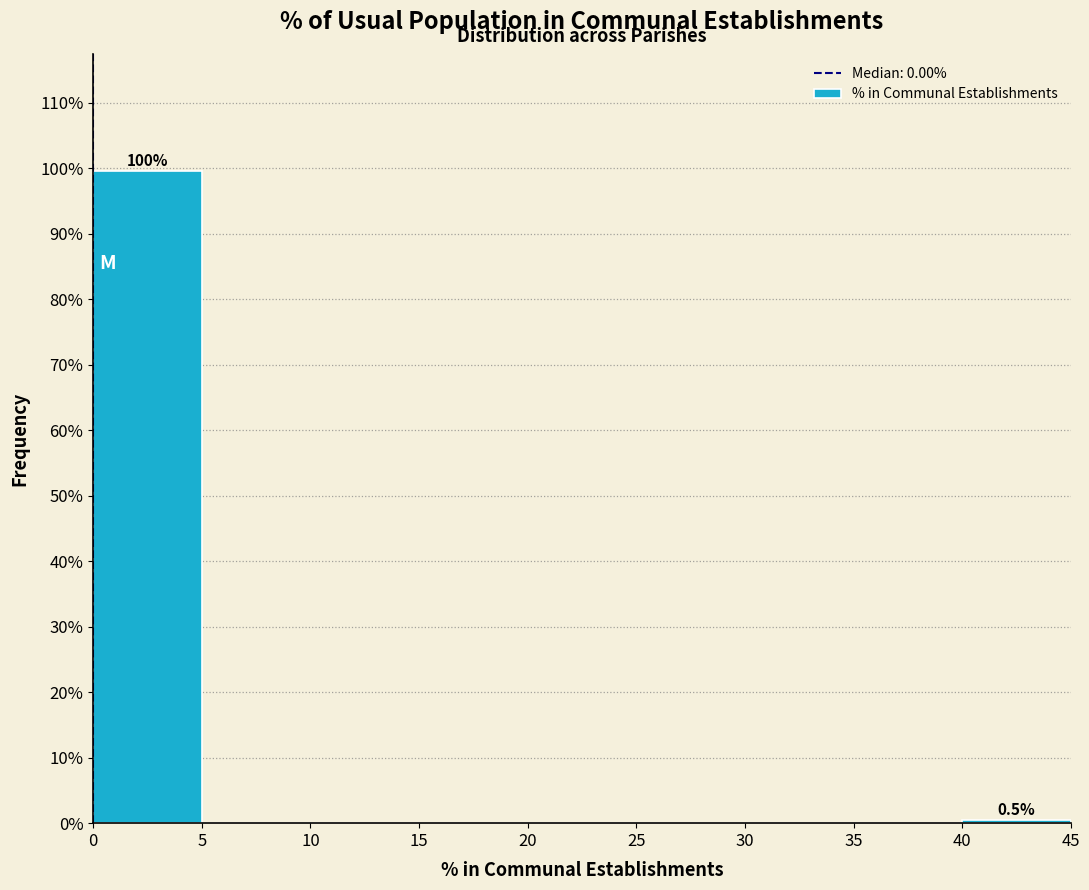

Which range on the x-axis has the tallest bar?

0 to 5